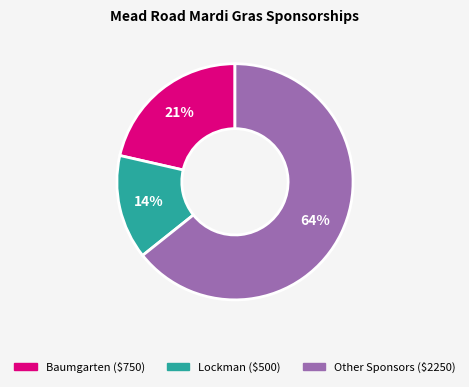

Is there any slice that represents more than half of the pie?

Yes